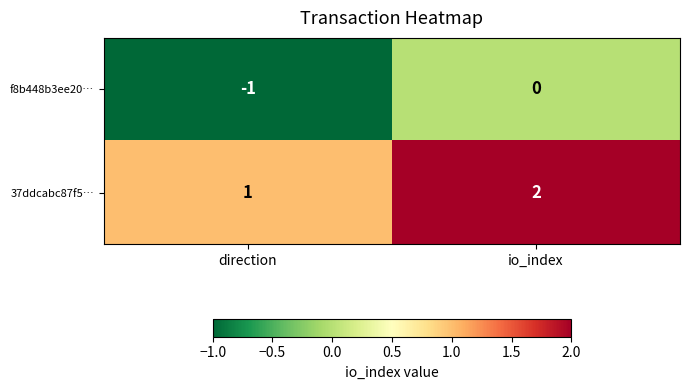

Reading left to right, what are all the values shown in this chart?

f8b448b3ee20…: direction=-1	io_index=0
37ddcabc87f5…: direction=1	io_index=2